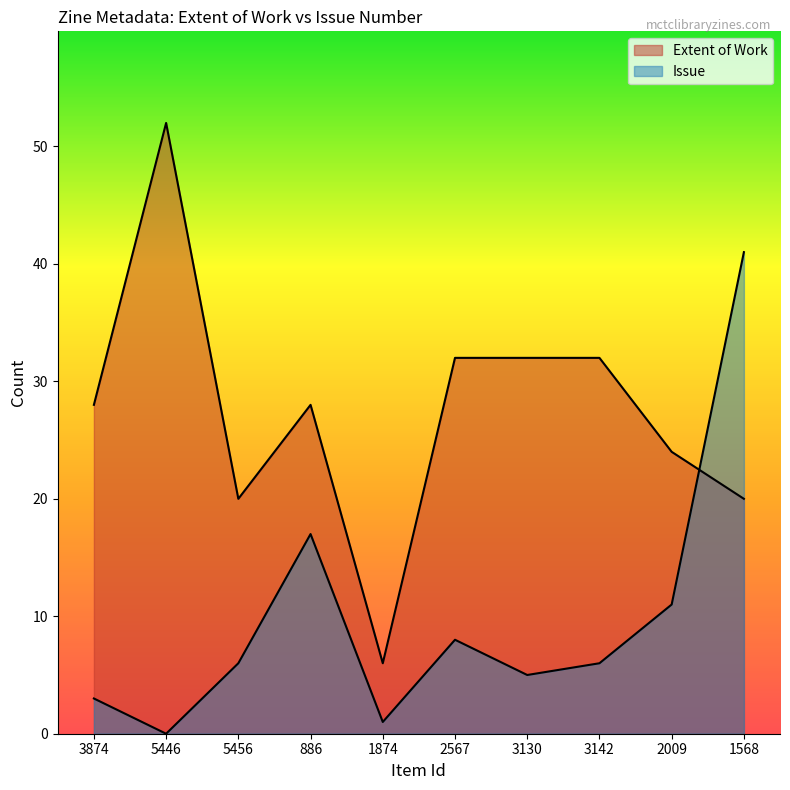

The value of Extent of Work at 1568 is 20. True or false?

True